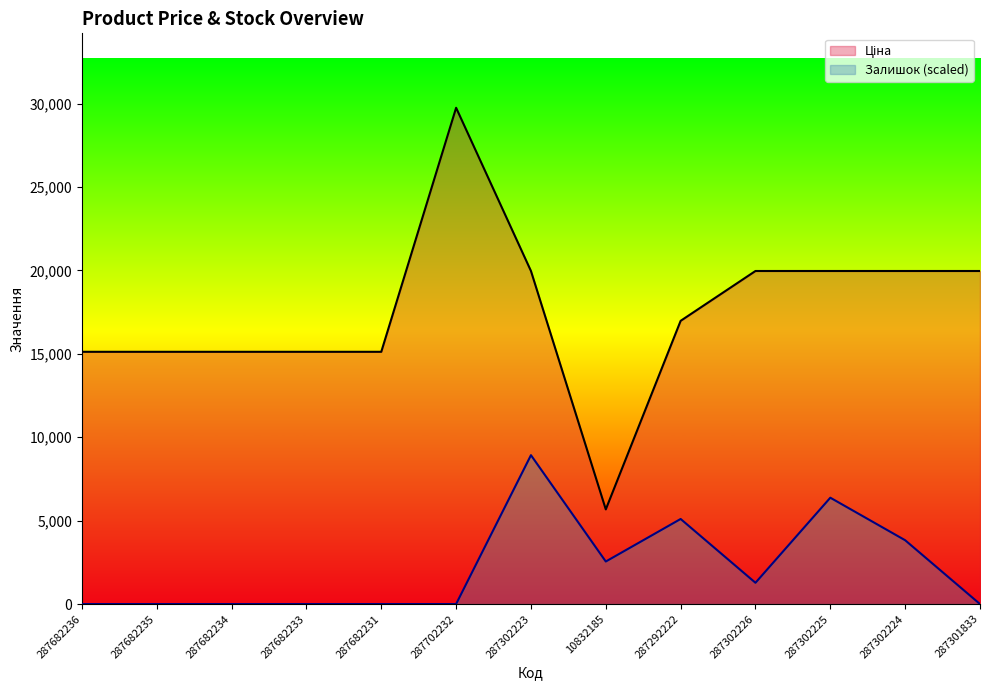

Reading left to right, extract all data points from this chart.

Ціна: 287682236=15120.0	287682235=15120.0	287682234=15120.0	287682233=15120.0	287682231=15120.0	287702232=29747.2	287302223=19964.2	10832185=5673.8	287292222=16976.3	287302226=19964.2	287302225=19964.2	287302224=19964.2	287301833=19964.2
Залишок: 287682236=0.0	287682235=0.0	287682234=0.0	287682233=0.0	287682231=0.0	287702232=0.0	287302223=8924.2	10832185=2549.8	287292222=5099.5	287302226=1274.9	287302225=6374.4	287302224=3824.6	287301833=0.0